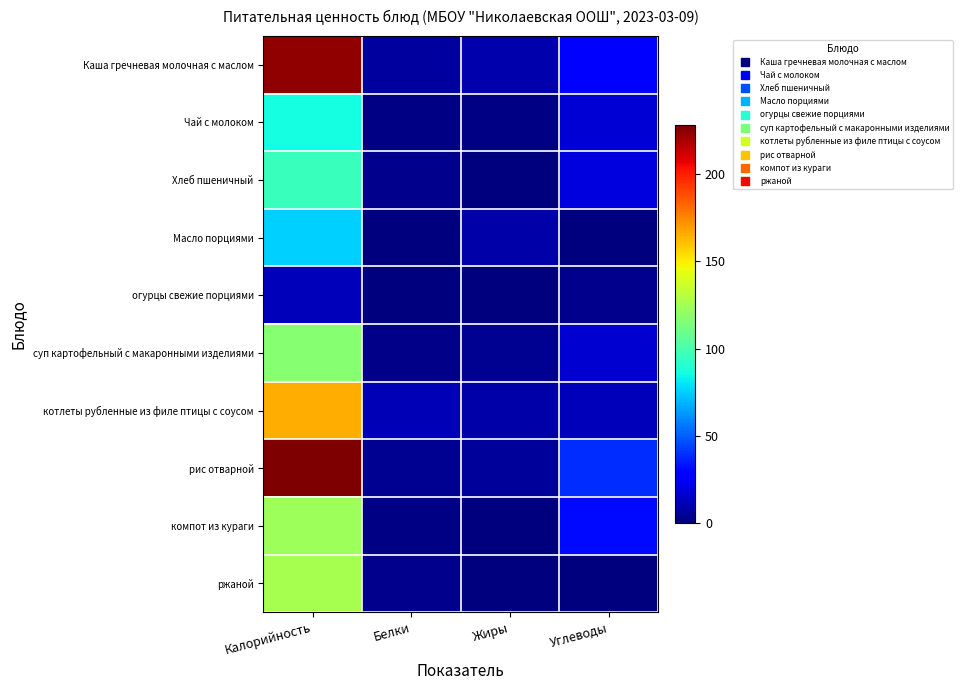

What is the total value across all series at Калорийность?

1252.0